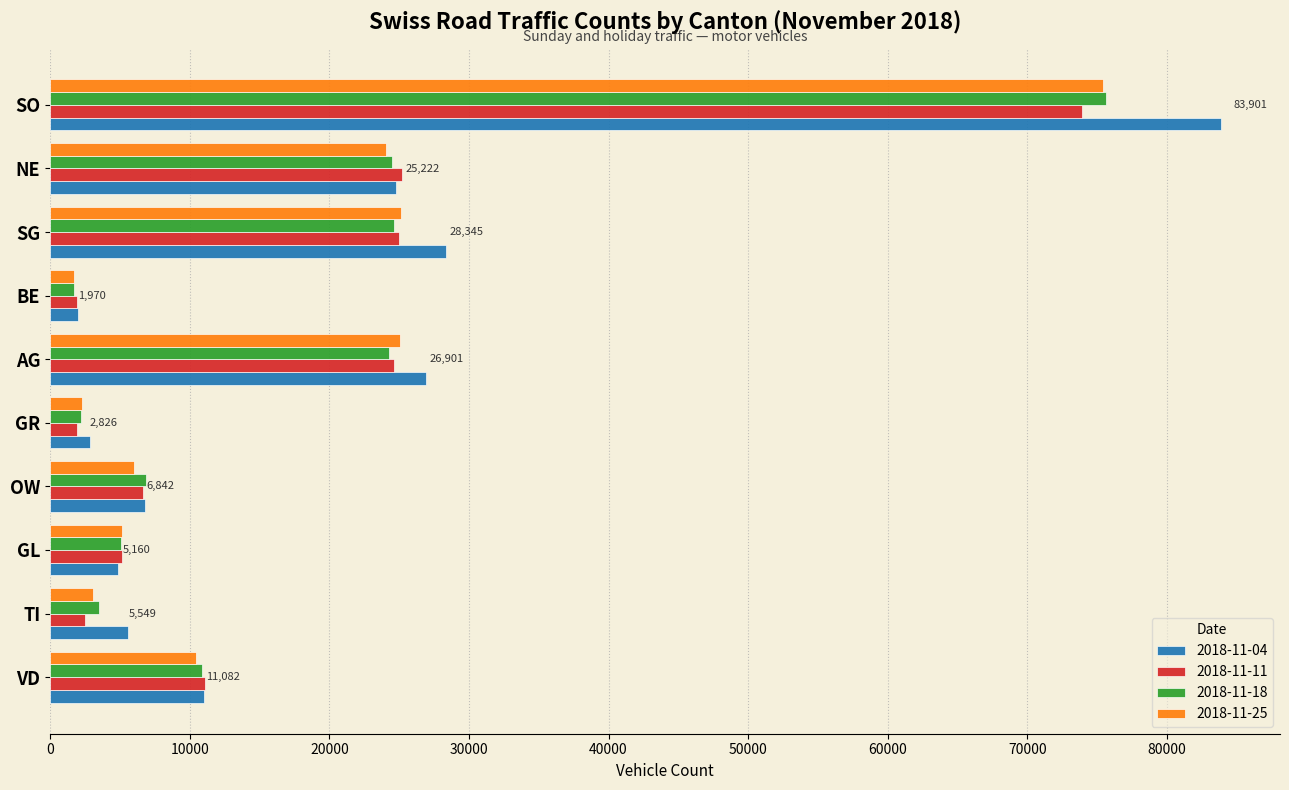

How many values in the 2018-11-18 series are below 10855?

5